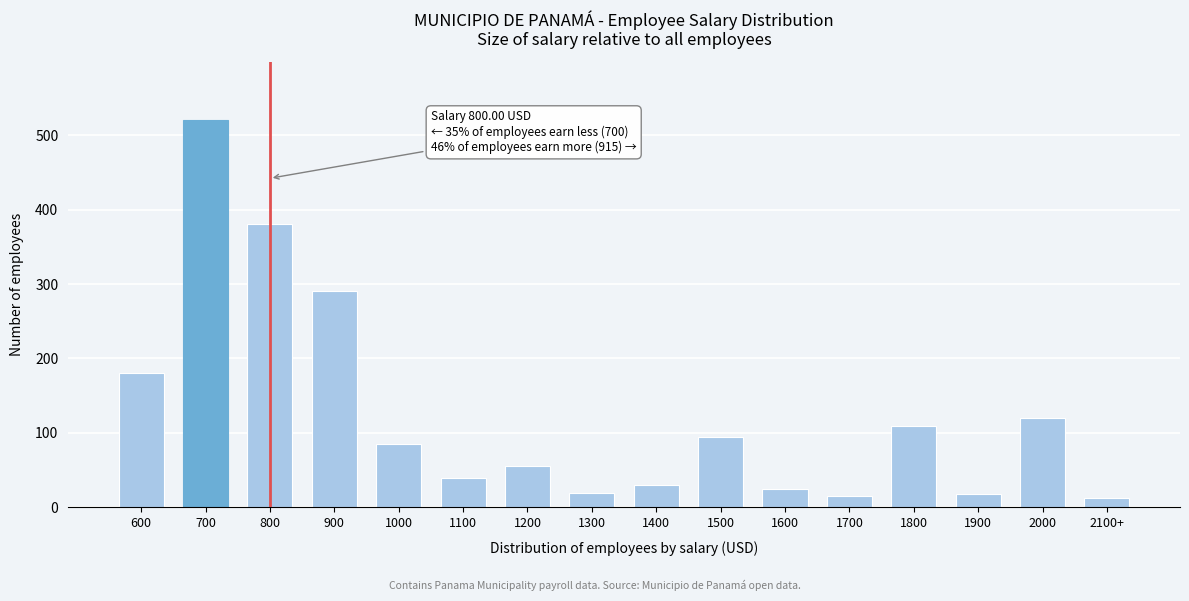

The value at 1000 is 85. True or false?

True